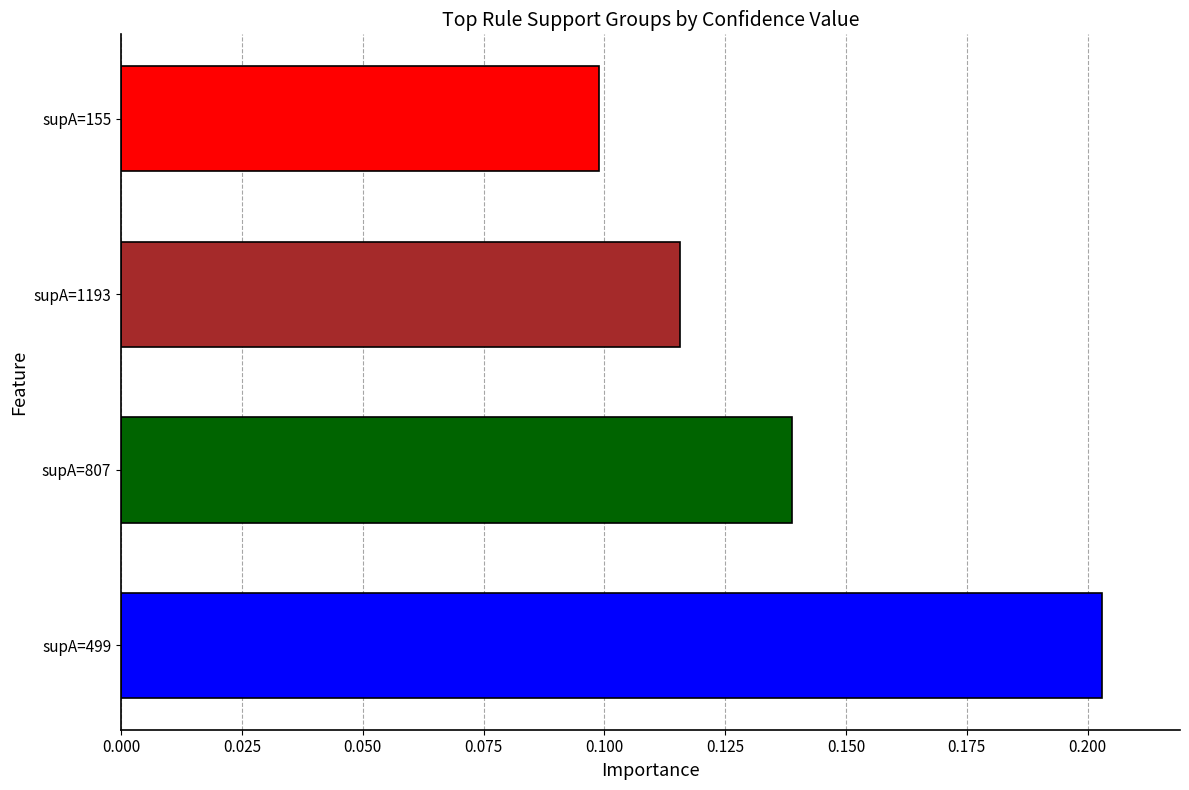

List the labels in order of value, largest first.

supA=499, supA=807, supA=1193, supA=155